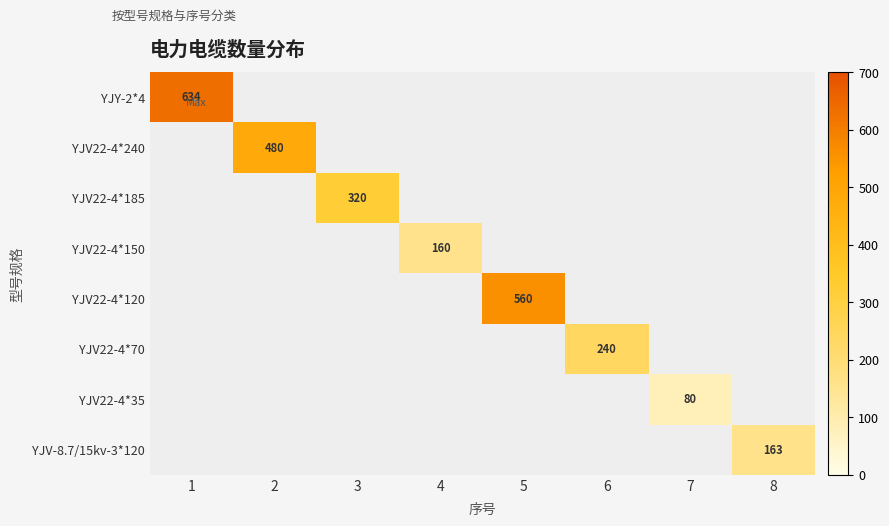

Which series has the widest spread of values?

YJY-2*4